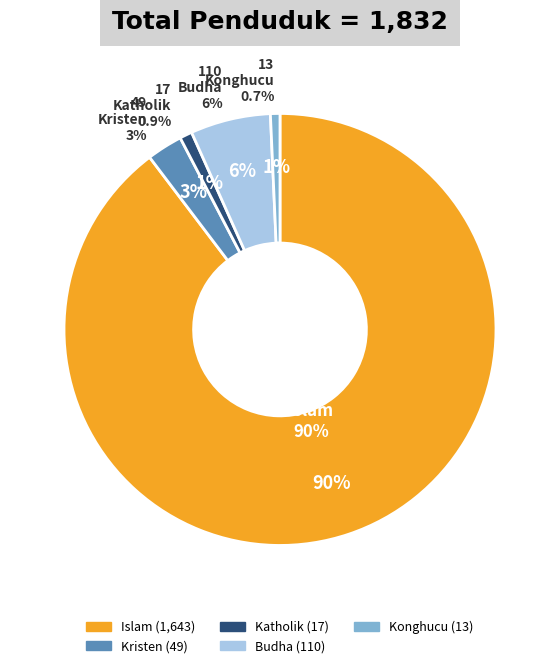

Which slice represents more than half of the pie?

Islam